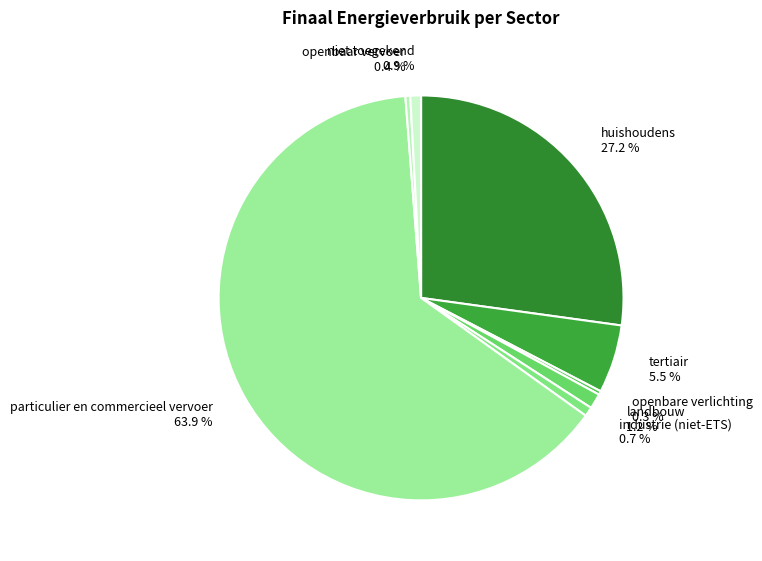

Is there any slice that represents more than half of the pie?

Yes